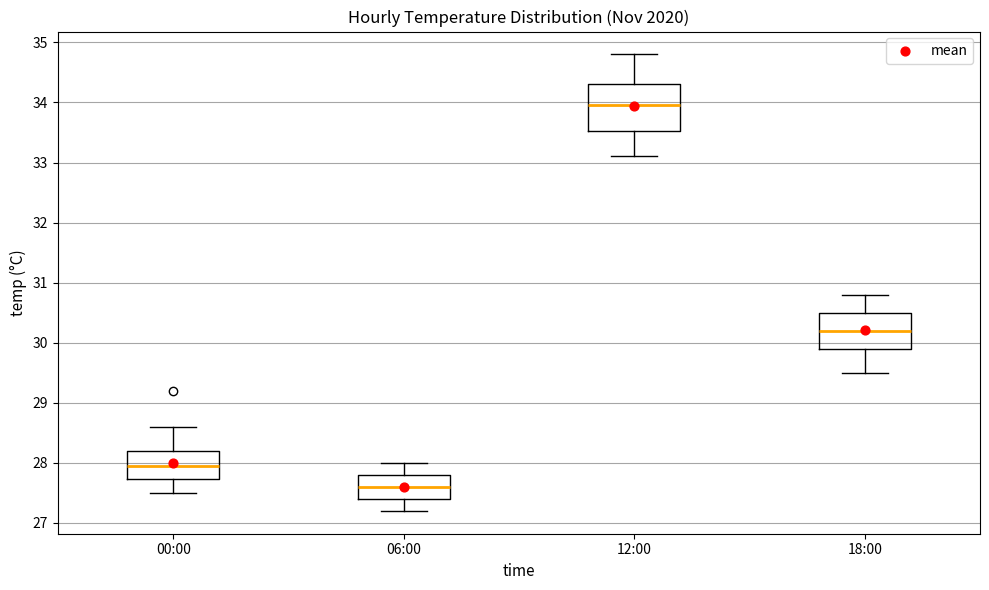

Where does the lower whisker of the box for 00:00 end on the y-axis? The values are not printed on the chart, so give them approximately, as read against the axis.

27.5